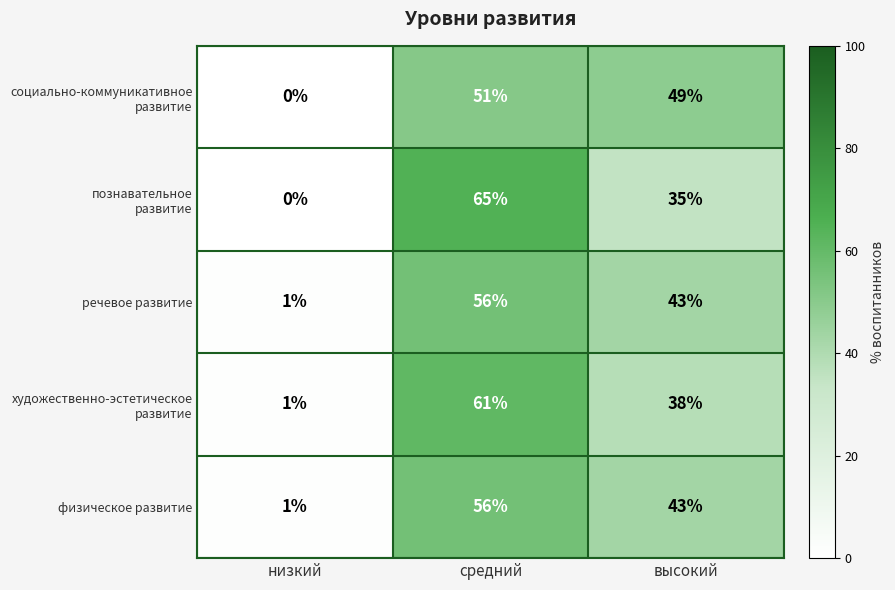

What is the difference between the highest and lowest values at средний?

14